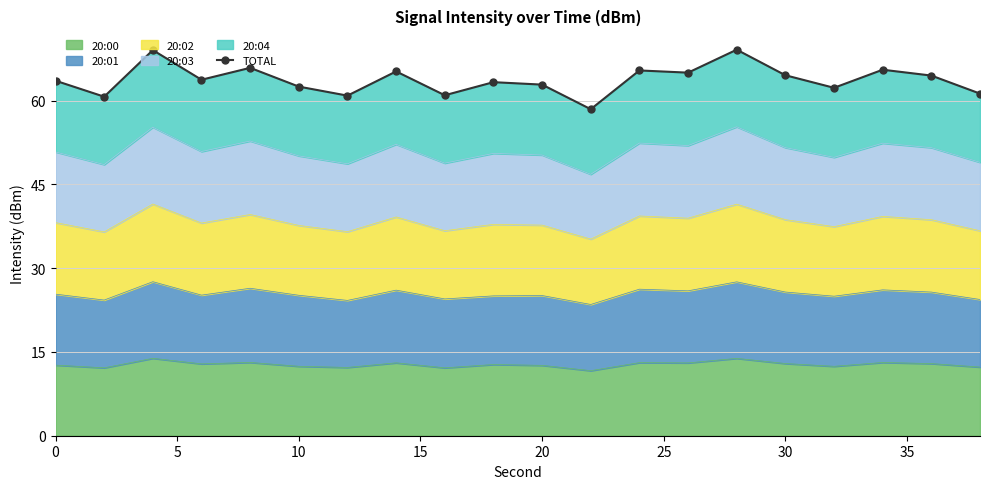

How many lines are shown in the chart?

1